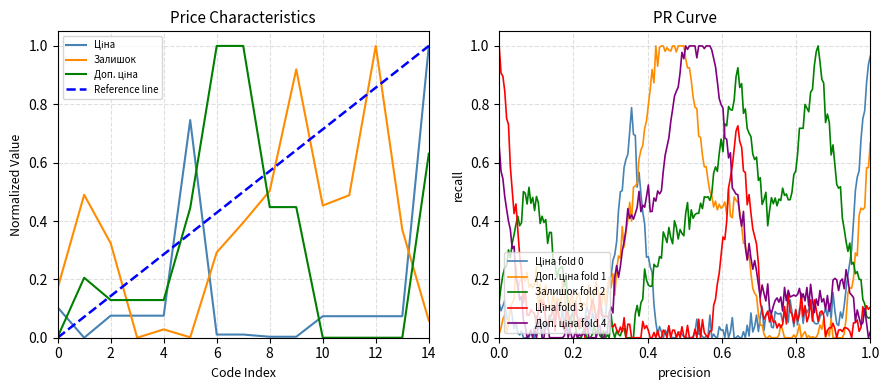

Is it true that Залишок equals 0.1 at 283972211?

False